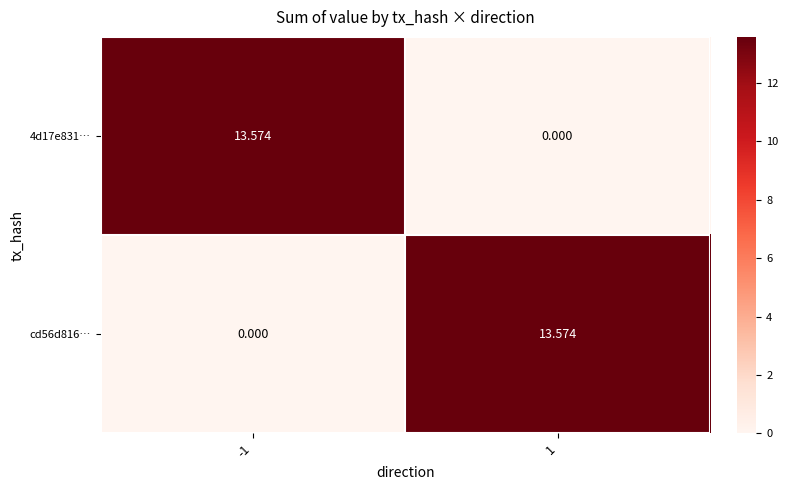

Is the value of 4d17e831… at 1 greater than the value of cd56d816… at 1?

No